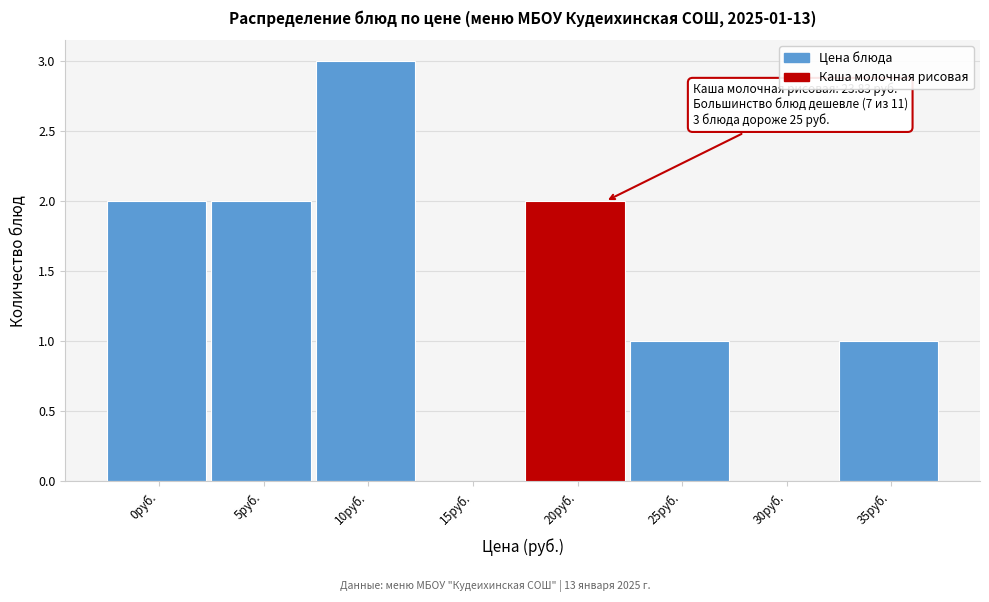

Reading left to right, what are all the values shown in this chart?

0руб.=2	5руб.=2	10руб.=3	15руб.=0	20руб.=2	25руб.=1	30руб.=0	35руб.=1